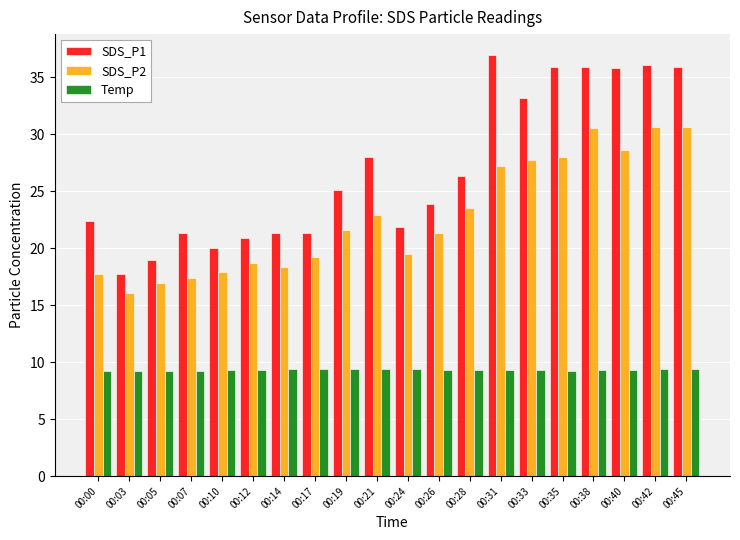

What value does the SDS_P1 series have at 00:33?

33.2